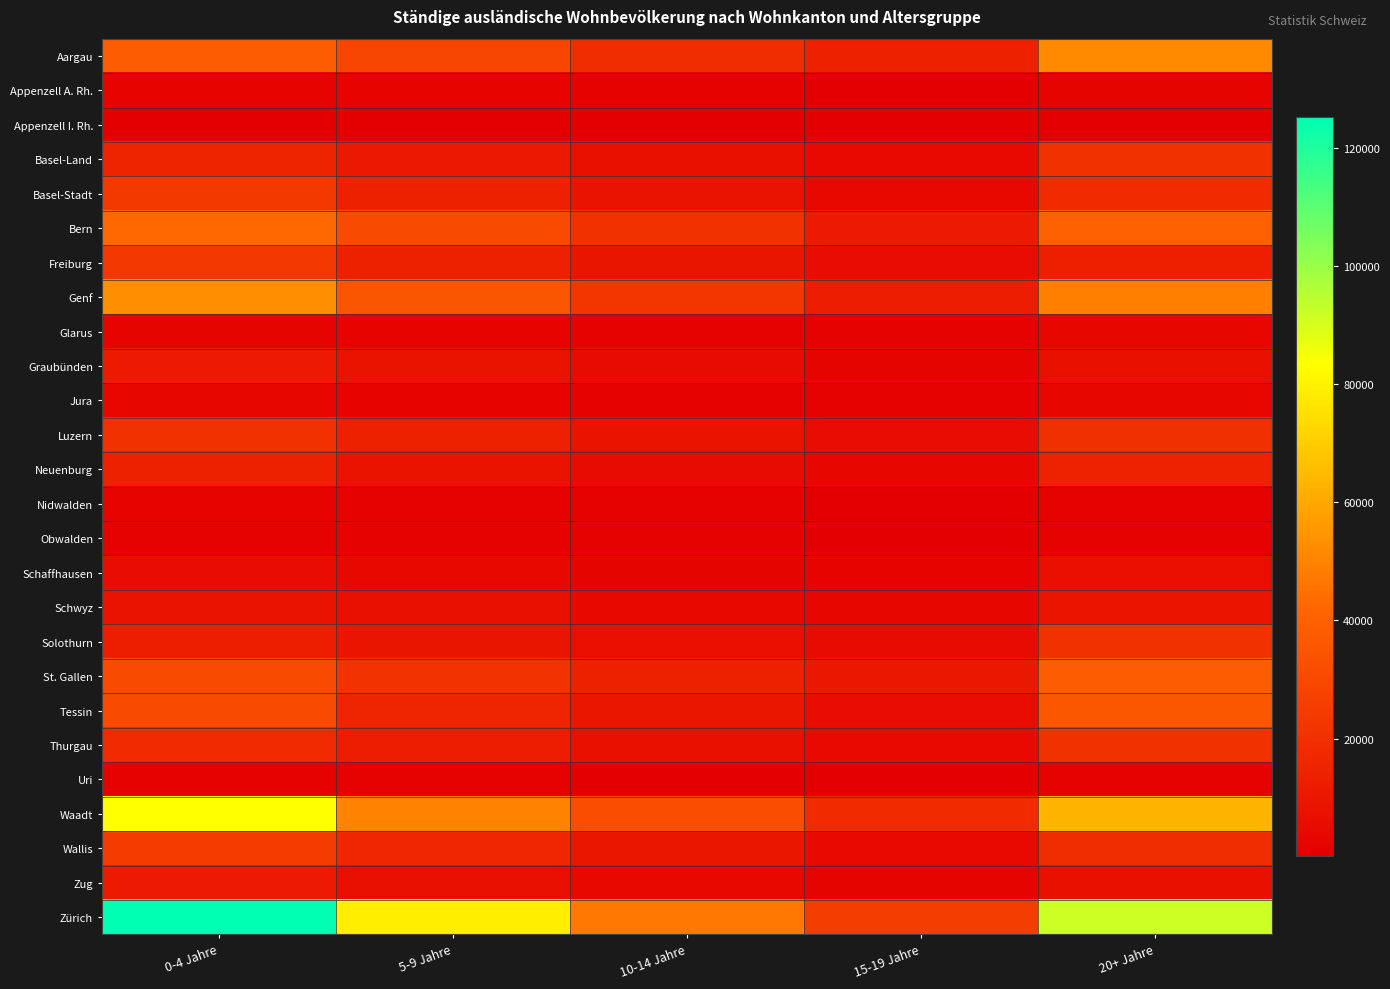

What is the total value across all series at 15-19 Jahre?

148536